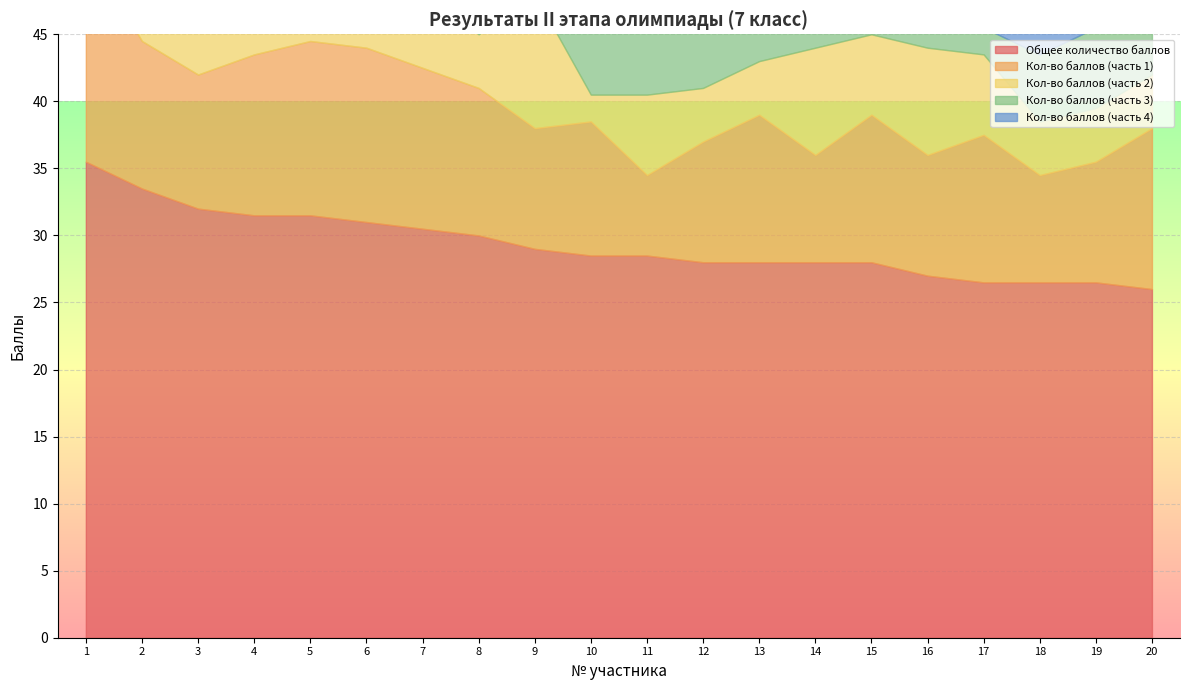

Rank the series at 12 from lowest to highest value.

Кол-во баллов (часть 2), Кол-во баллов (часть 3), Кол-во баллов (часть 1), Кол-во баллов (часть 4), Общее количество баллов